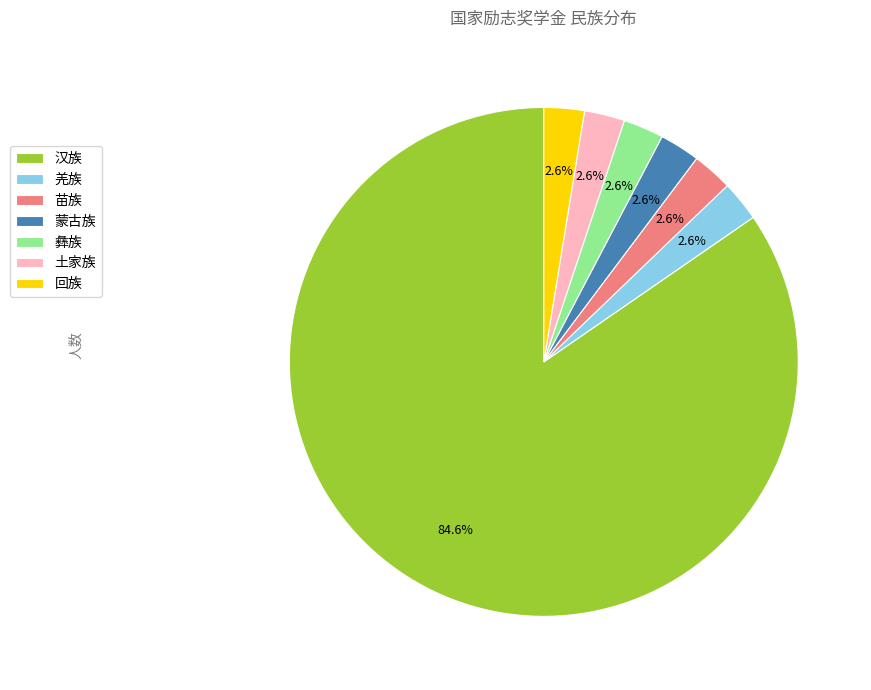

To the nearest percent, what is the difference between the largest and smallest slice percentages?

82%